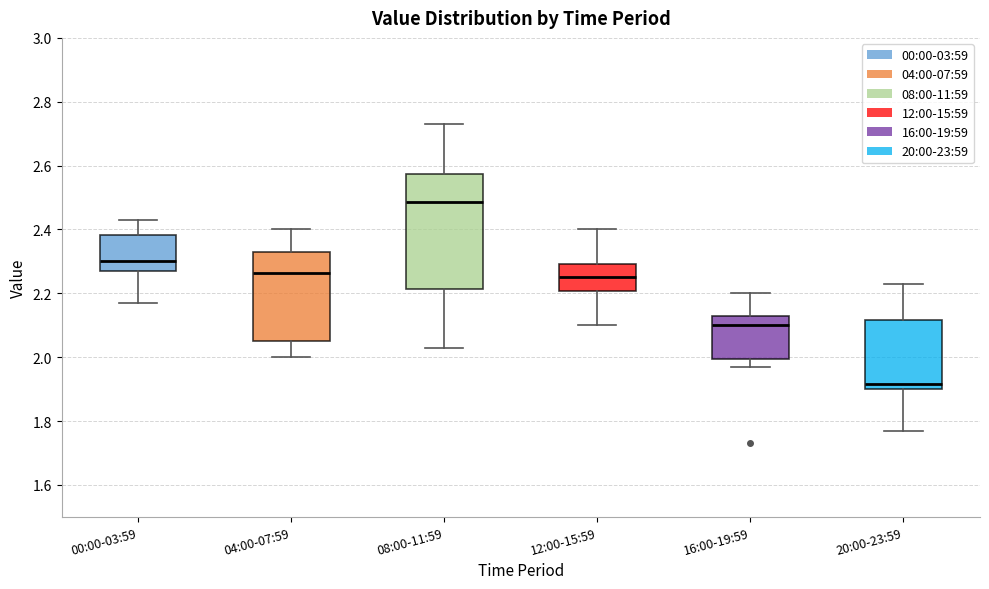

Which box is the tallest, from its lower edge to its upper edge?

08:00-11:59